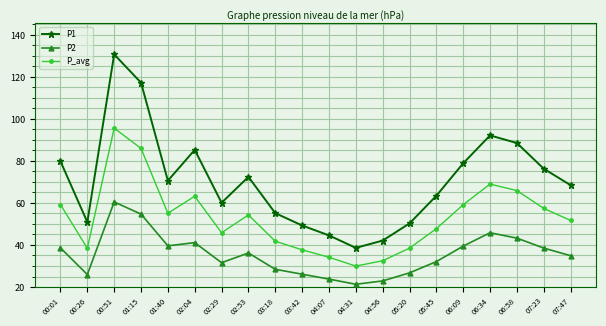

What is the label of the 4th point from the right?

06:34